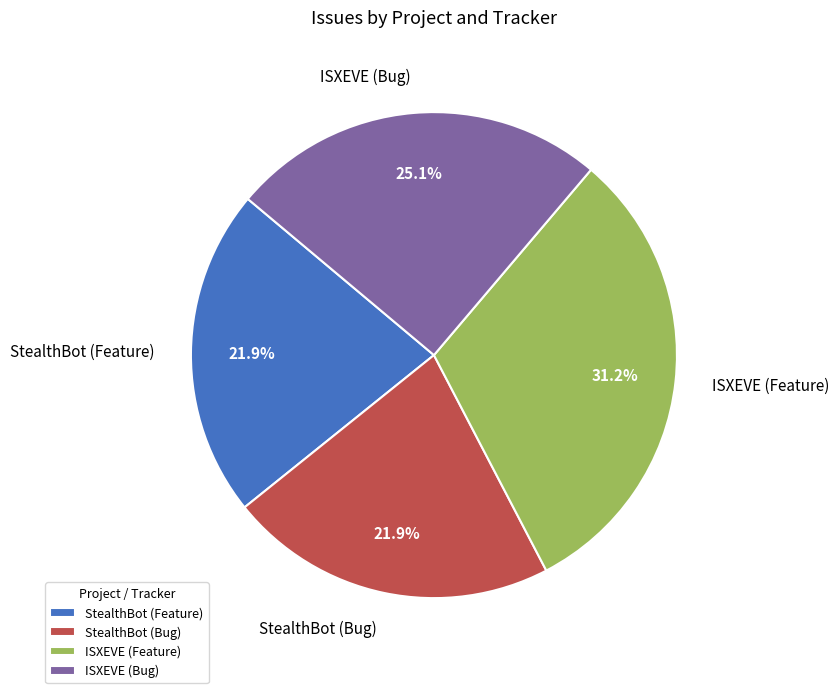

To the nearest percent, what is the difference between the ISXEVE (Feature) and StealthBot (Feature) slice percentages?

9%